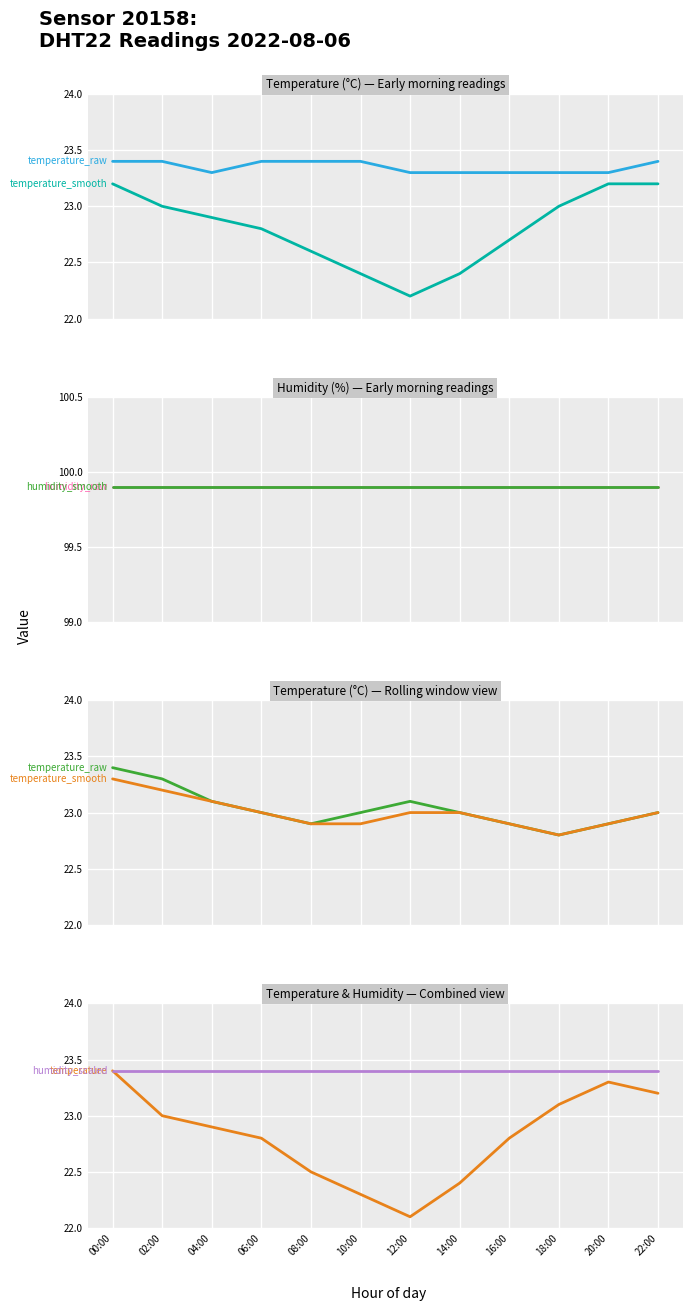

How many values in the temperature_smooth series are below 23?

5